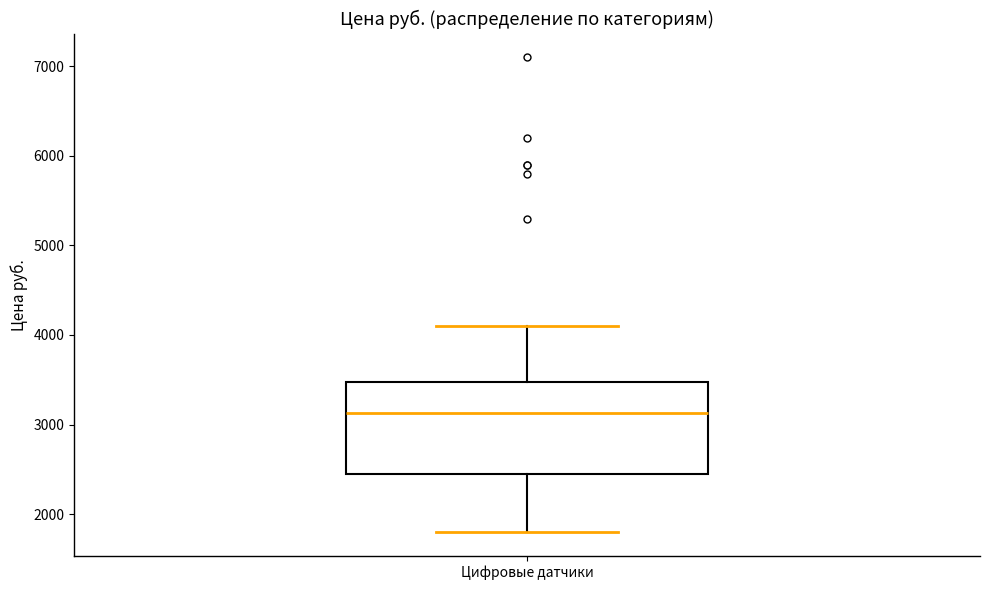

Transcribe this box plot: give where the median line is, the range the box spans, and where the two whiskers end, as read against the y-axis. The values are not printed on the chart, so give them approximately, as read against the axis.

median 3100, box 2500 to 3500, whiskers 1800 to 4100